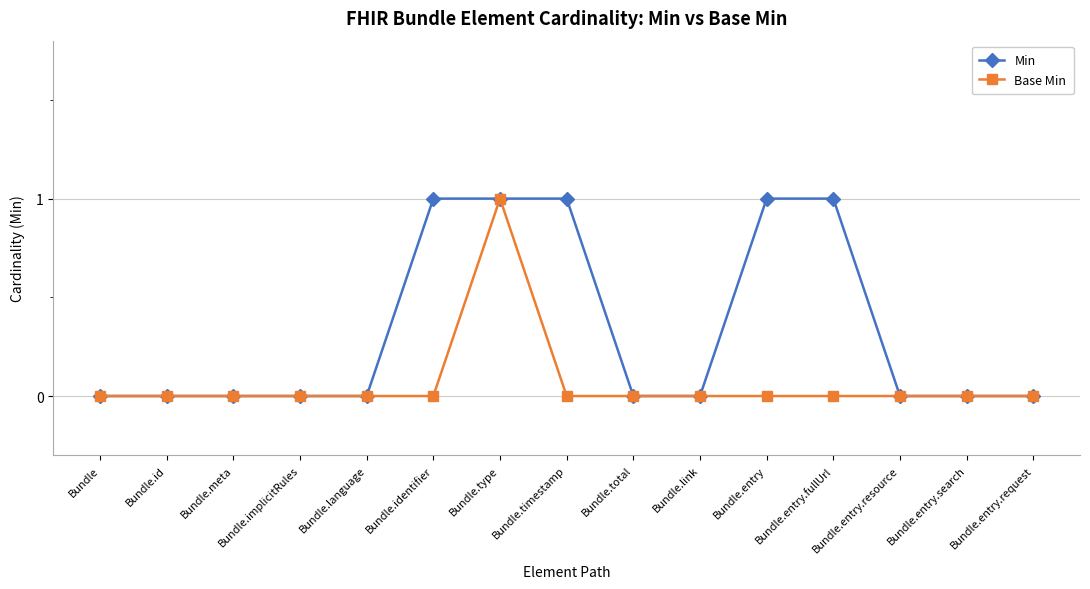

Which series changed the most between Bundle.type and Bundle.timestamp?

Base Min